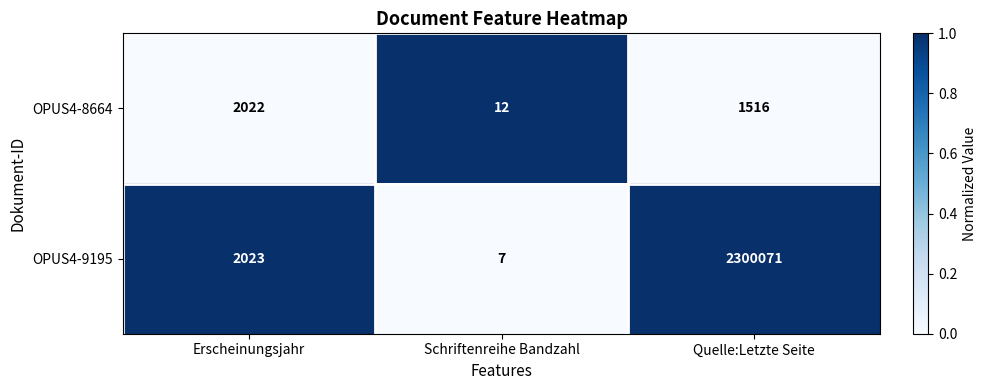

Count the number of categories in the chart.

3